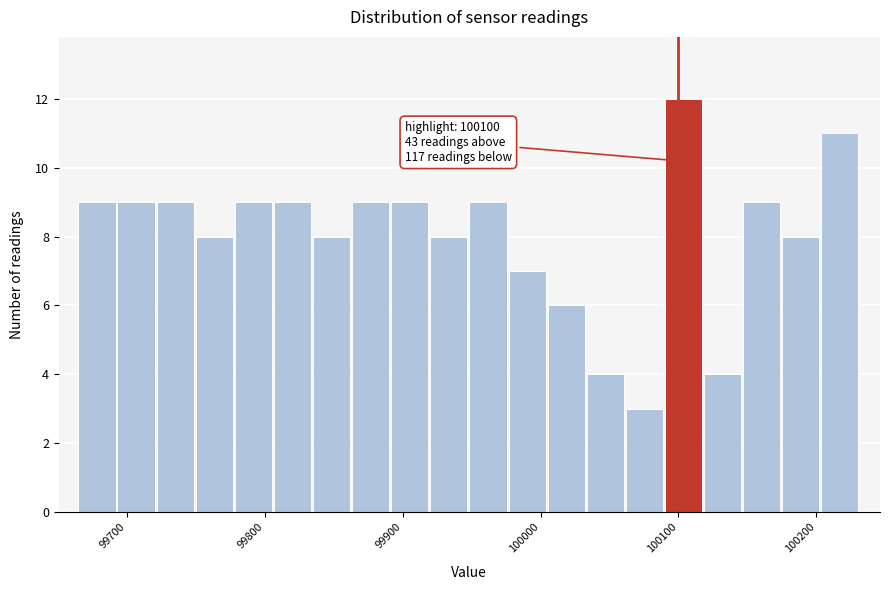

Around what value on the x-axis is the tallest bar? Give the approximate position of its centre, as read against the axis.

100100